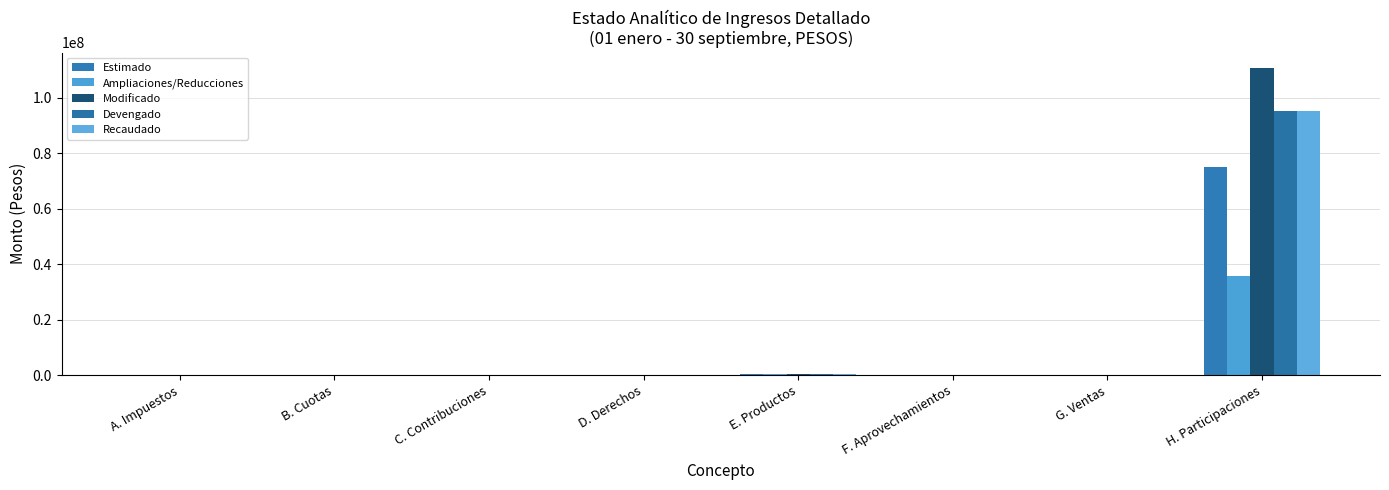

What are all the series names shown in the legend?

Estimado, Ampliaciones/Reducciones, Modificado, Devengado, Recaudado